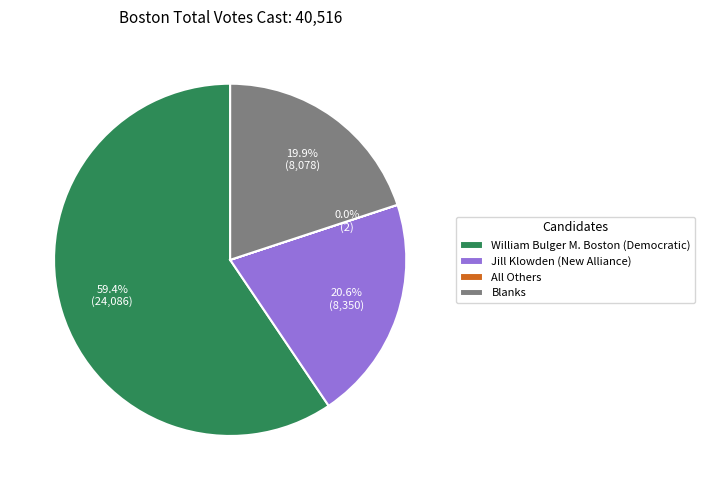

To the nearest percent, what is the difference between the largest and smallest slice percentages?

59%